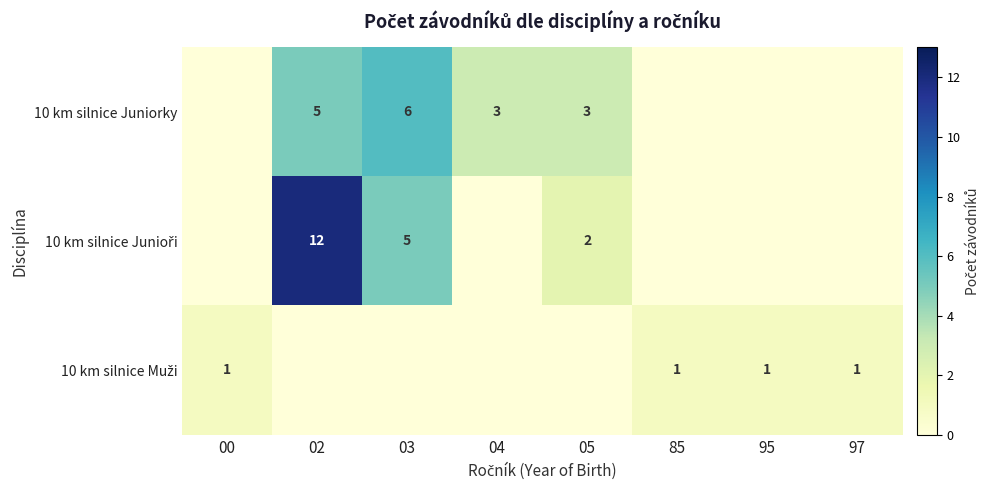

What is the sum of all row_2 values?

4